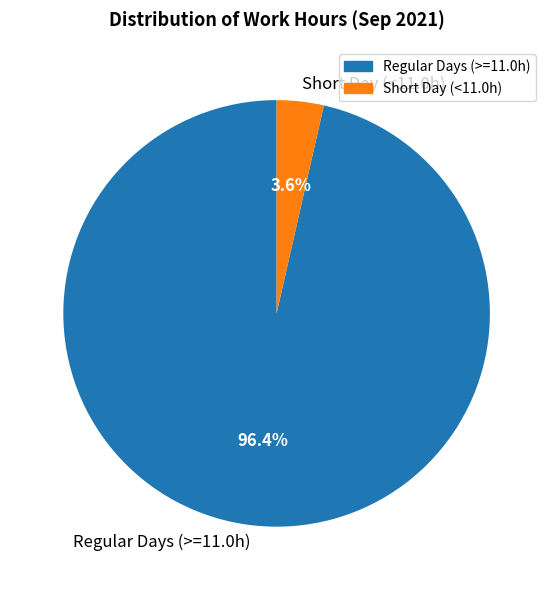

How many segments does this pie chart have?

2